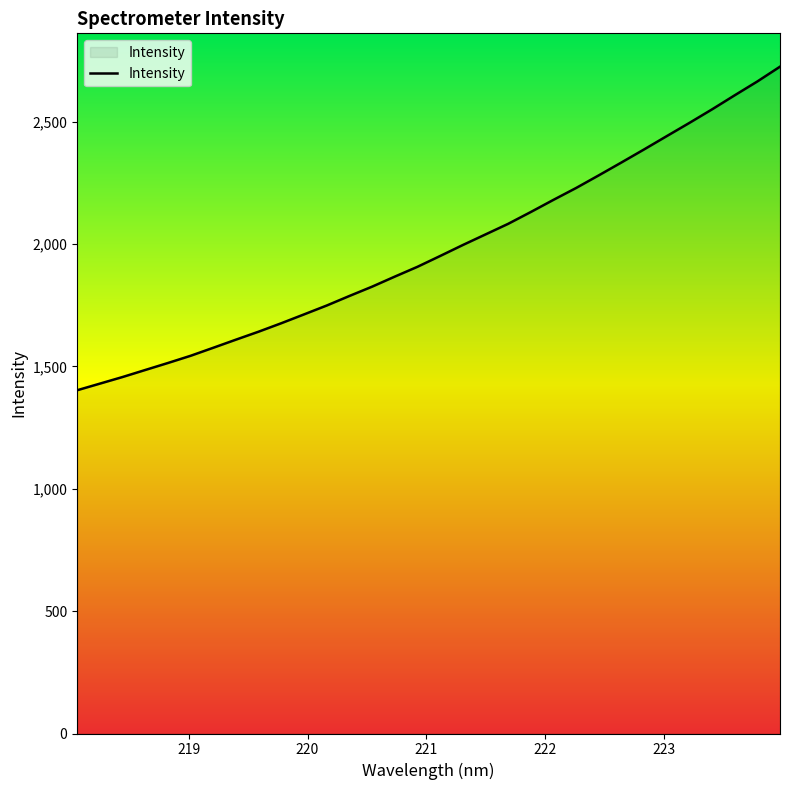

What is the greatest value displayed?

2724.4